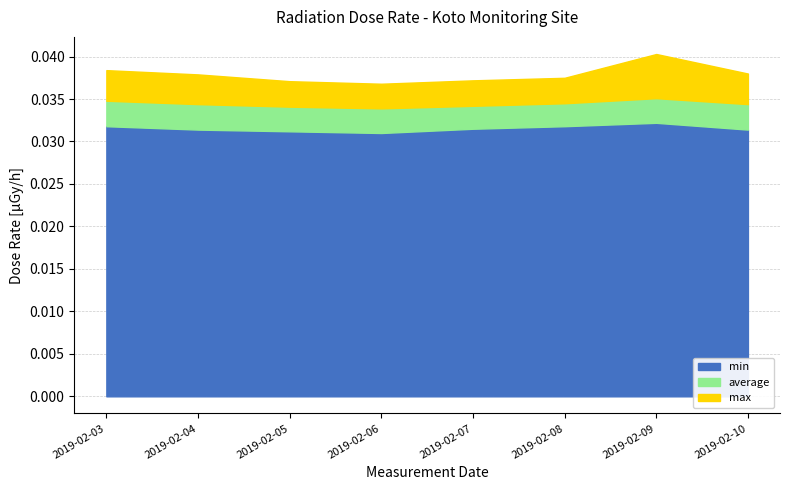

What are all the series names shown in the legend?

min, average, max